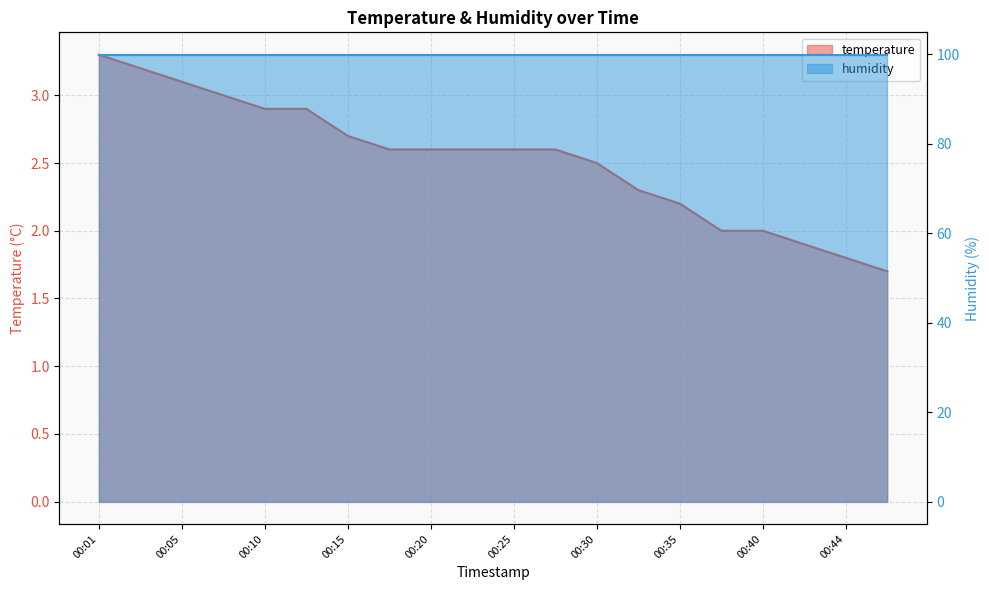

List the labels in order of value, smallest first.

00:47, 00:44, 00:42, 00:37, 00:40, 00:35, 00:32, 00:30, 00:18, 00:20, 00:22, 00:25, 00:27, 00:15, 00:10, 00:13, 00:08, 00:05, 00:03, 00:01